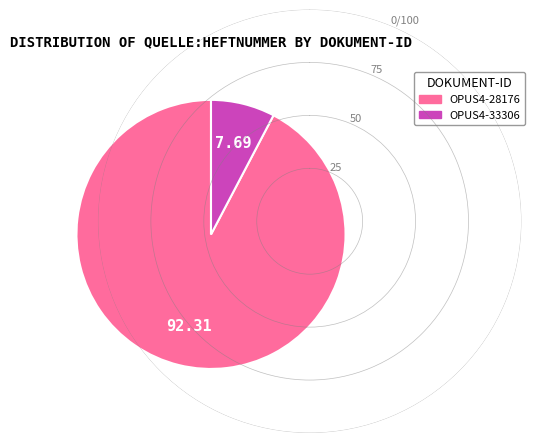

Is there a majority slice in this chart?

Yes